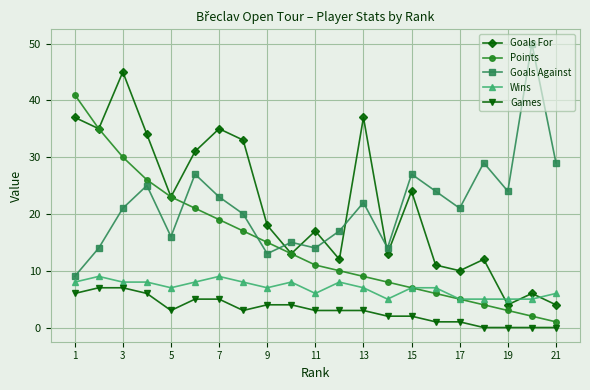

What is the maximum value shown in the chart?

50